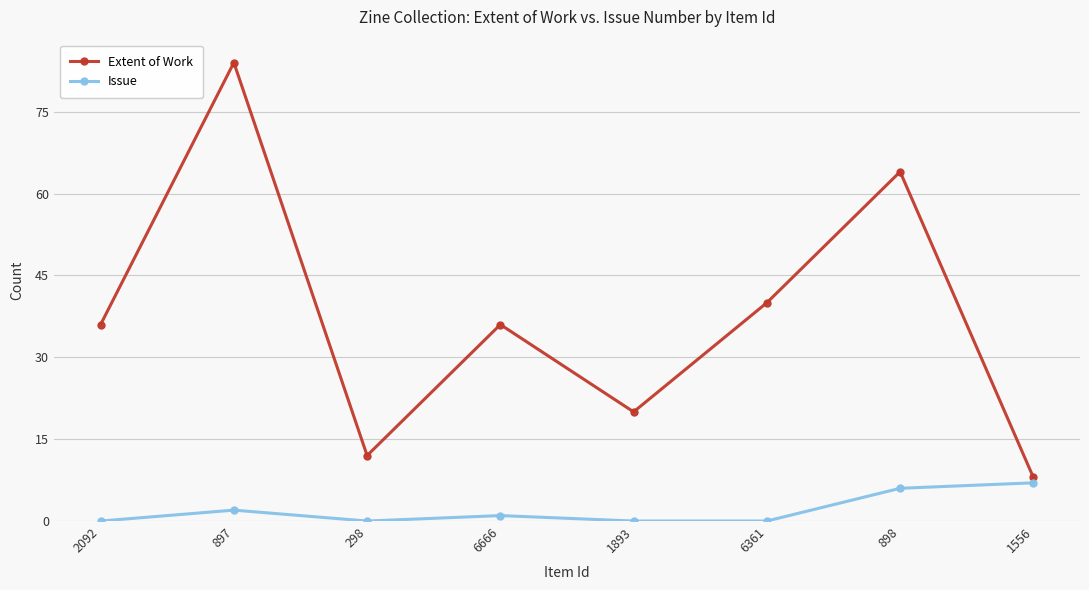

What are all the series names shown in the legend?

Extent of Work, Issue